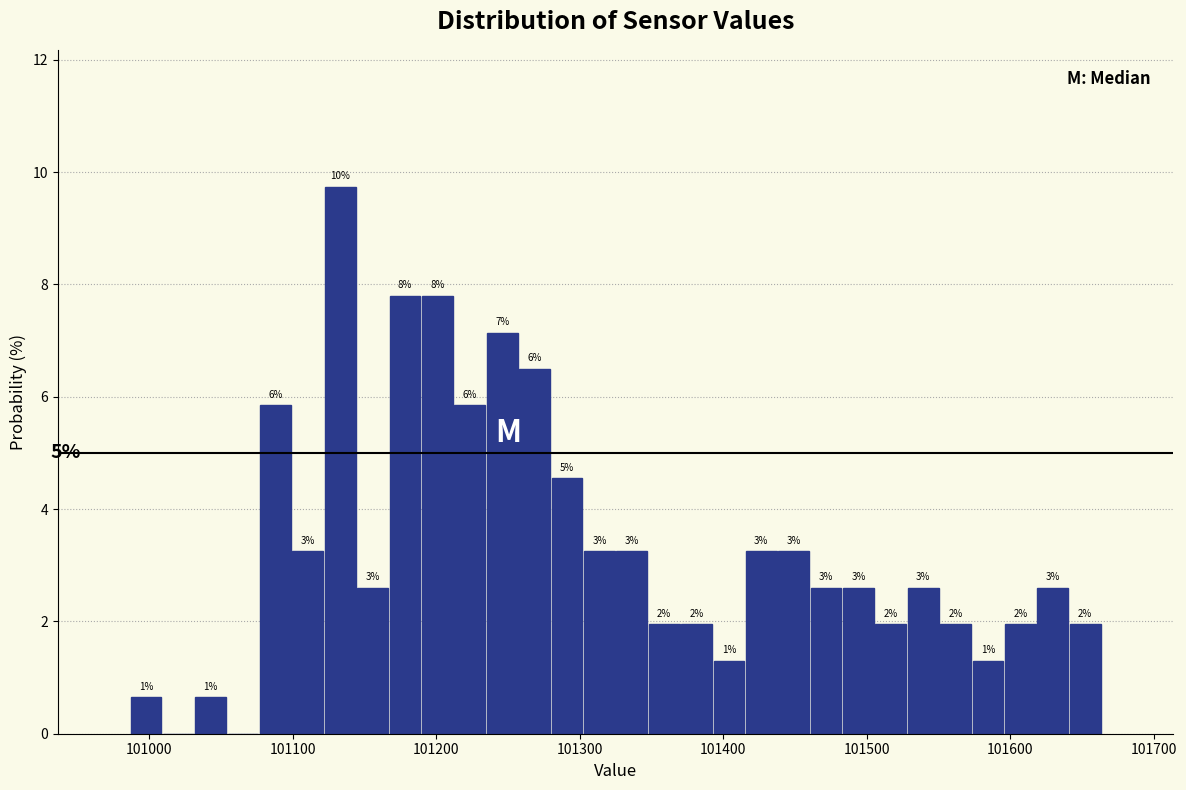

Read against the x-axis, roughly where is the centre of the tallest bar?

101130